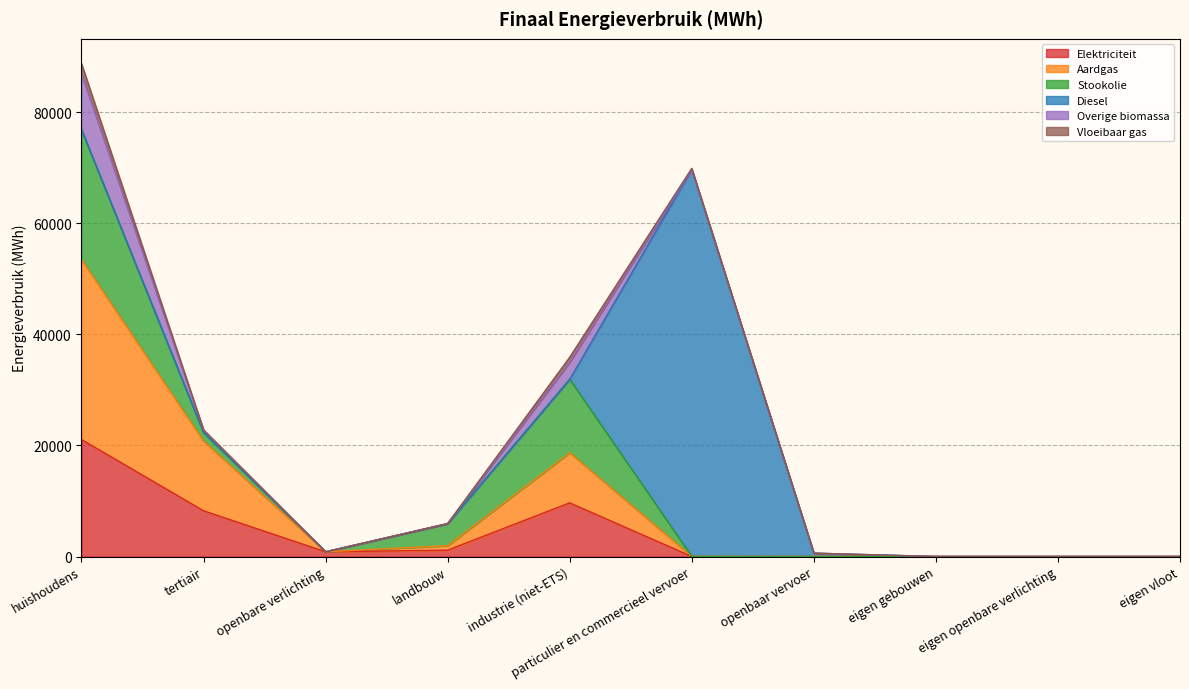

How many lines are shown in the chart?

6